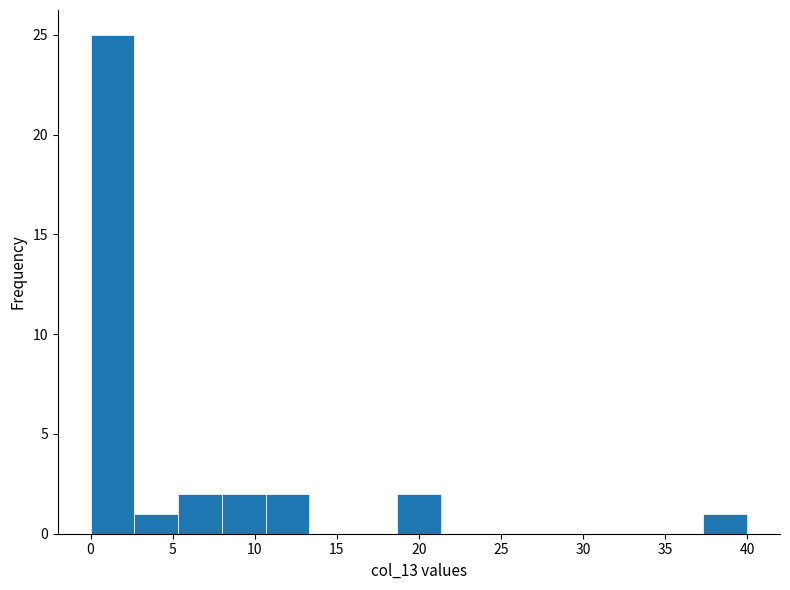

Reading left to right, transcribe this chart: for each bar, give the range it covers on the x-axis and its height. Neither the bar edges nor the heights are printed on the chart, so give them approximately, as read against the axes.

0.0 to 2.5: 25
2.5 to 5.5: 1
5.5 to 8.0: 2
8.0 to 10.5: 2
10.5 to 13.5: 2
13.5 to 16.0: 0
16.0 to 18.5: 0
18.5 to 21.5: 2
21.5 to 24.0: 0
24.0 to 26.5: 0
26.5 to 29.5: 0
29.5 to 32.0: 0
32.0 to 34.5: 0
34.5 to 37.5: 0
37.5 to 40.0: 1